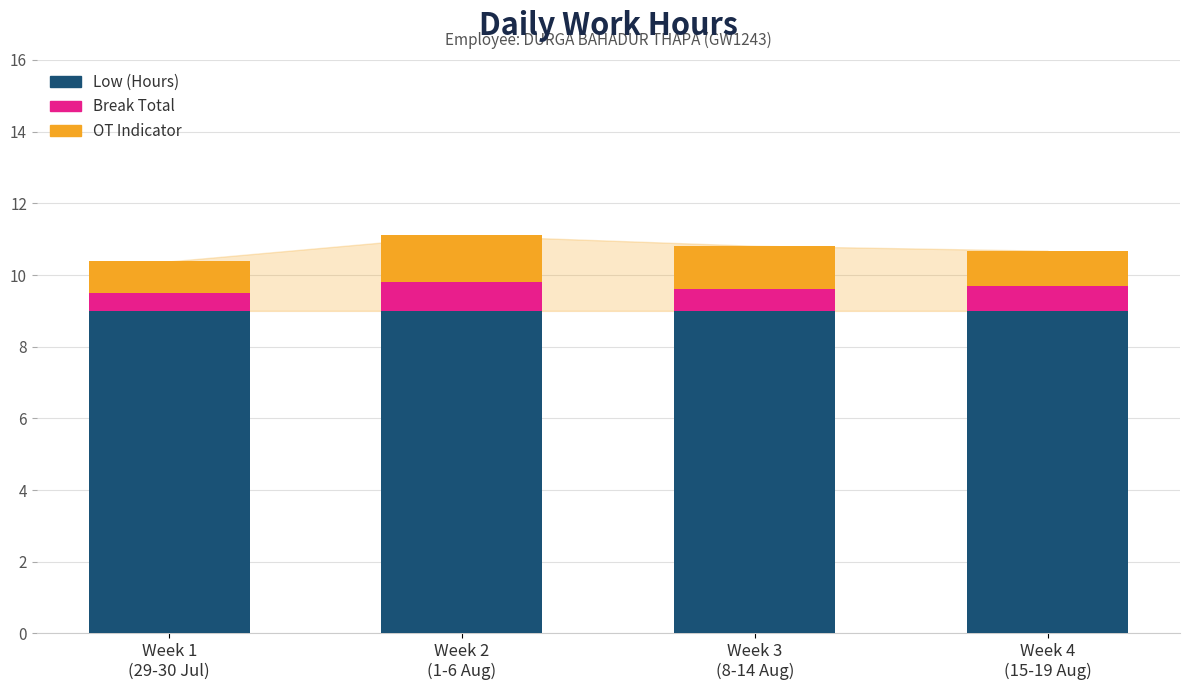

What is the lowest value of the Low (Hours) series?

9.0